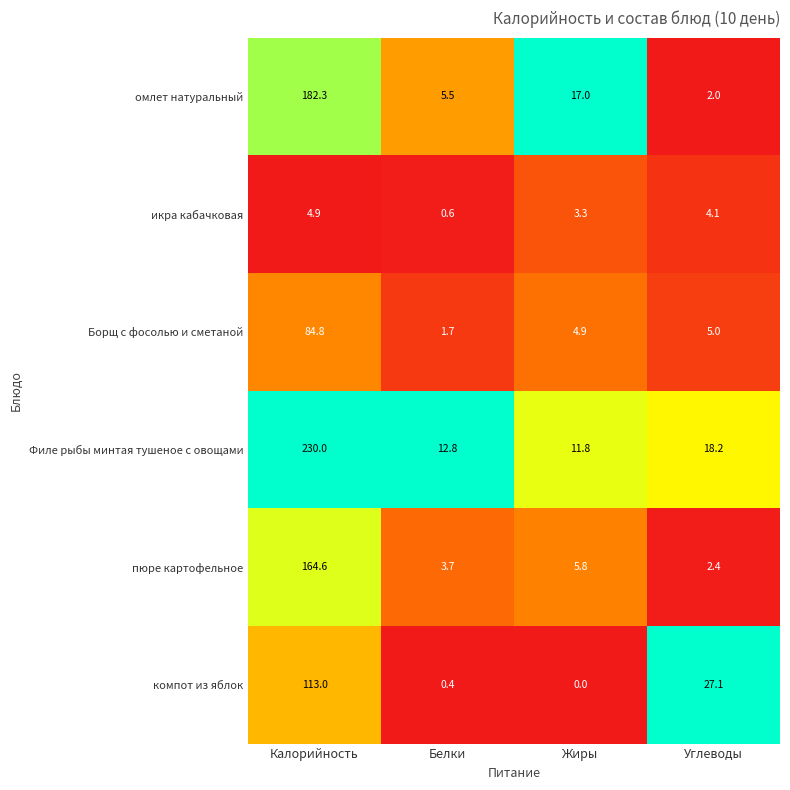

How many distinct data groups are displayed?

6